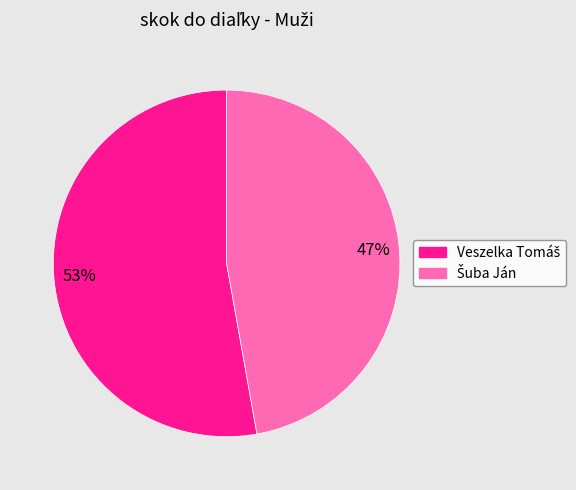

To the nearest percent, what is the difference between the largest and smallest slice percentages?

6%